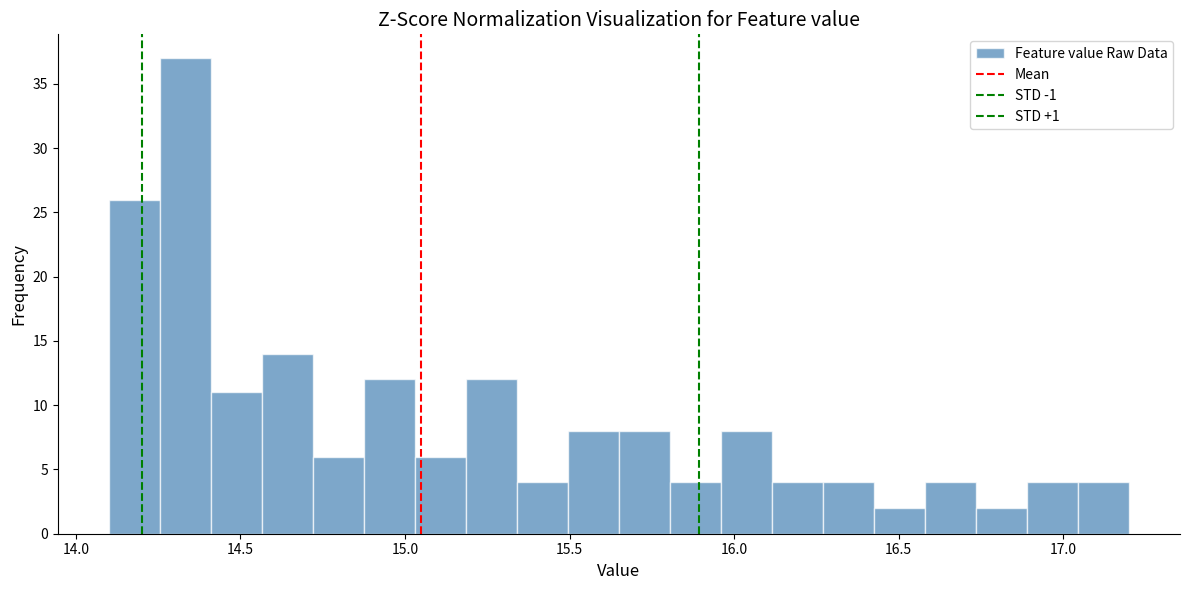

Read against the x-axis, roughly where is the centre of the tallest bar?

14.35